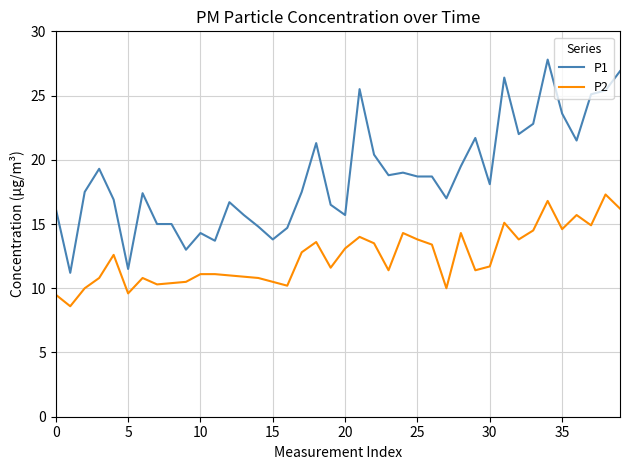

Which series has the largest total across all categories?

P1